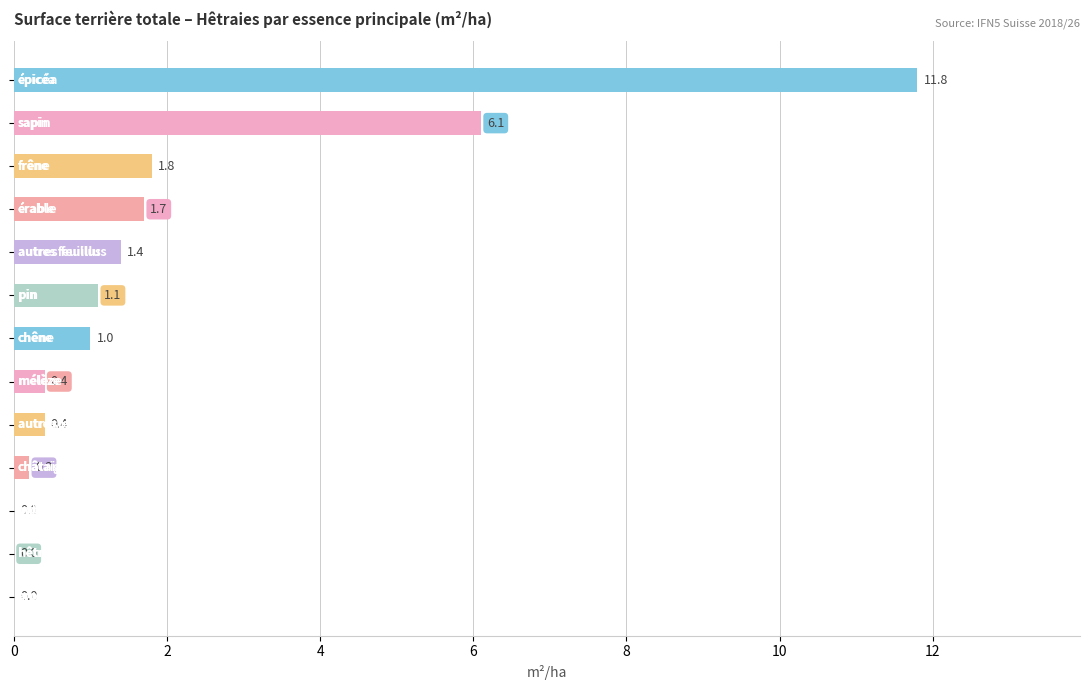

How many values are above zero?

10